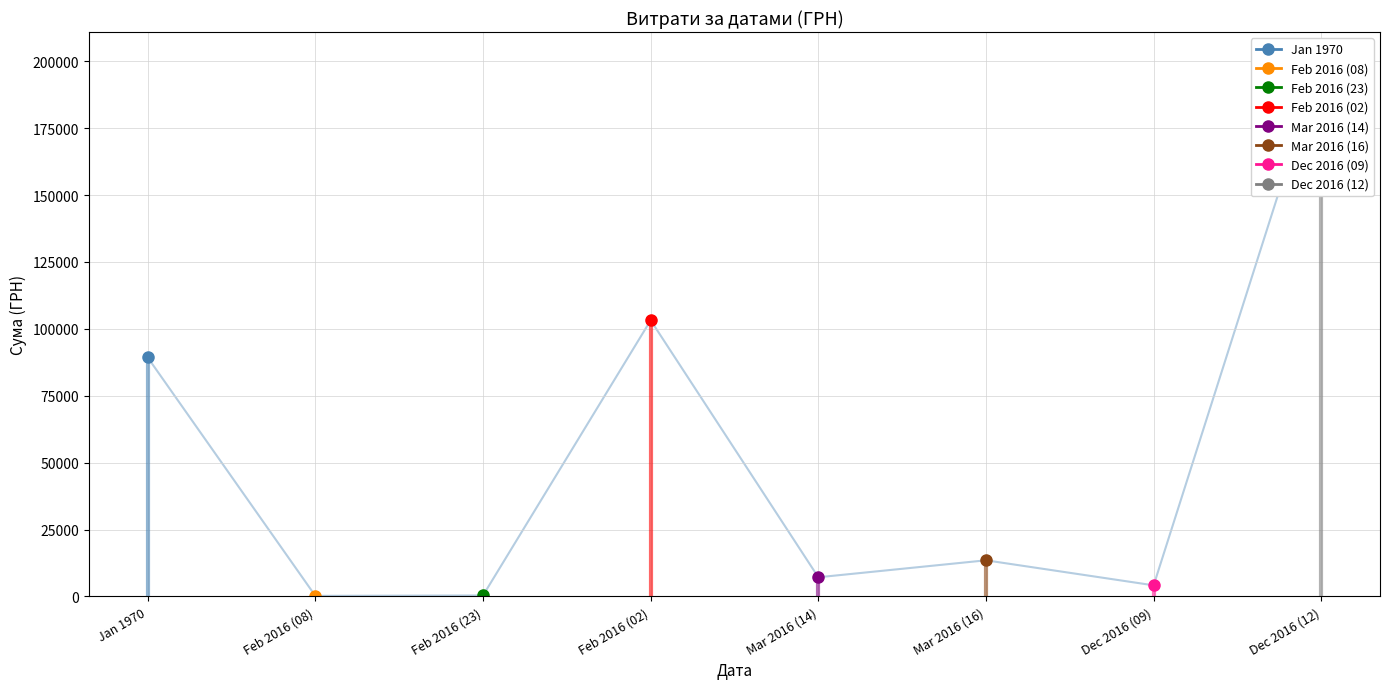

What is the difference between the second highest and minimum values?

102983.2